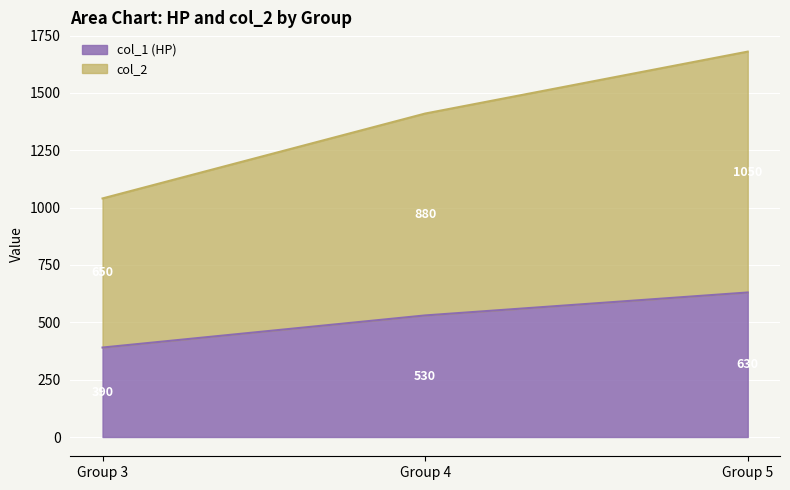

What is the difference between the maximum and minimum values in the col_1 (HP) series?

240